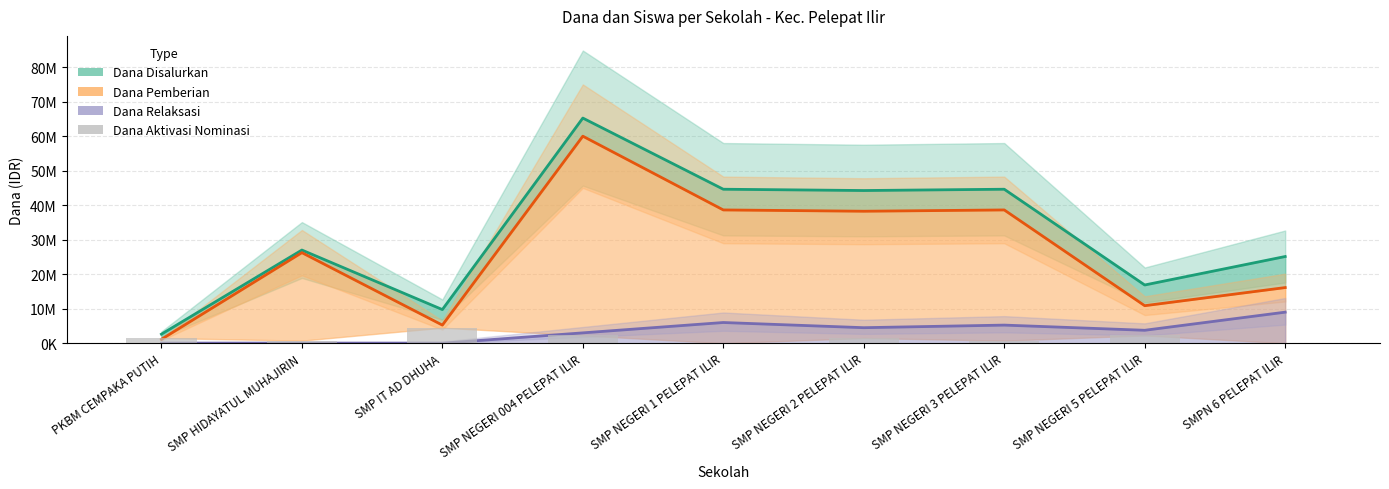

What is the label of the 3rd bar from the left?

SMP IT AD DHUHA